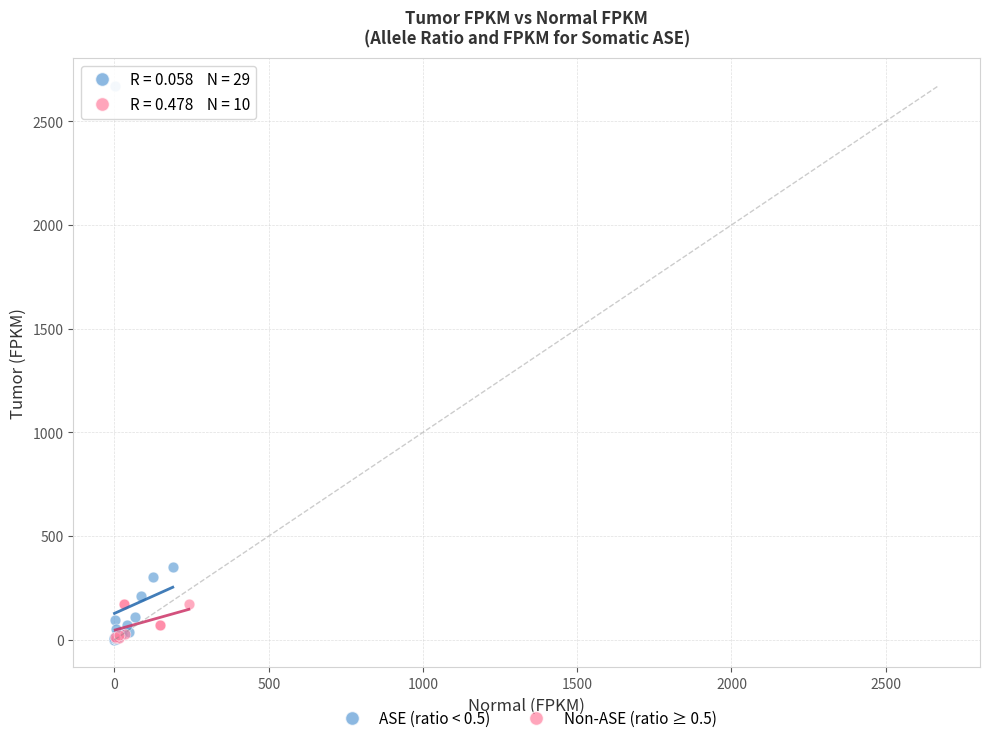

Which series reaches the maximum Y coordinate?

ASE (ratio < 0.5)